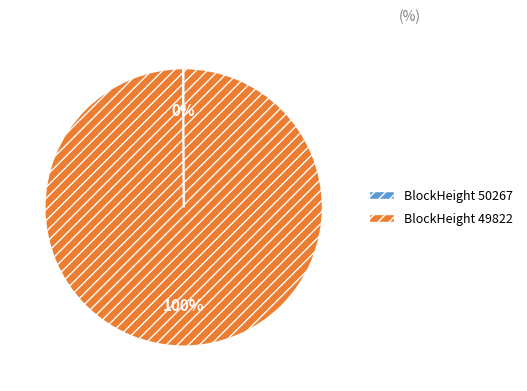

Is there any slice that represents more than half of the pie?

Yes